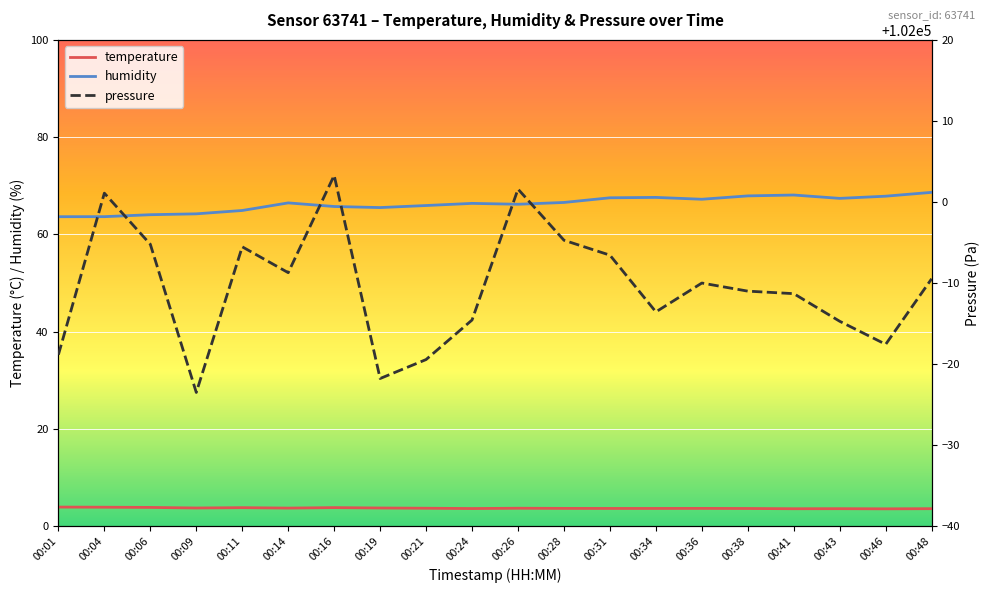

List the labels in order of humidity value, largest first.

00:48, 00:41, 00:38, 00:46, 00:34, 00:31, 00:43, 00:36, 00:28, 00:14, 00:24, 00:26, 00:21, 00:16, 00:19, 00:11, 00:09, 00:06, 00:04, 00:01